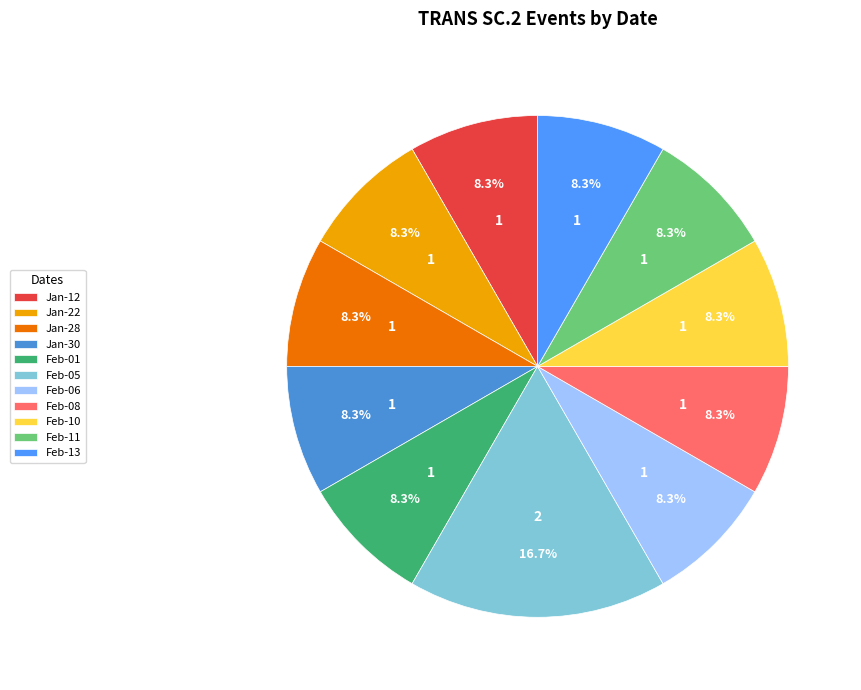

Which slice is the largest?

Feb-05